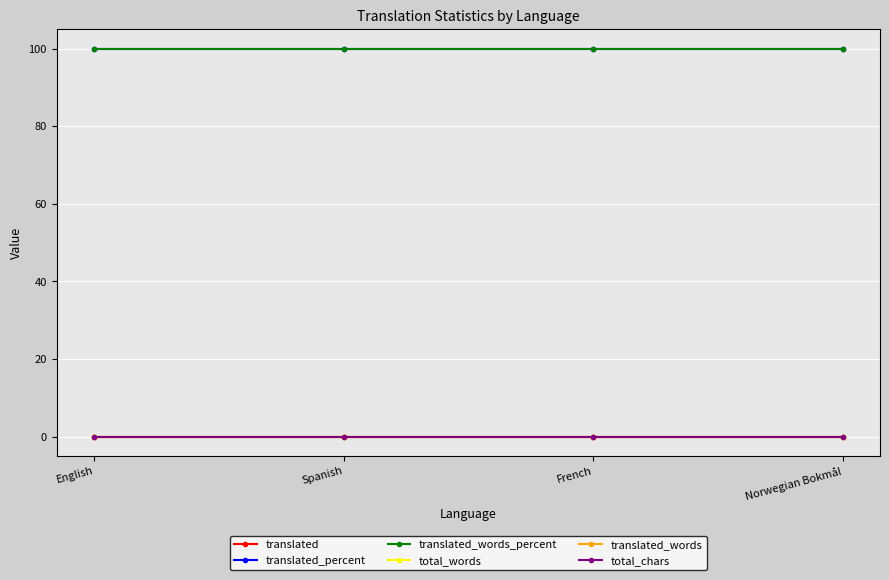

List the labels in order of total_chars value, smallest first.

English, Spanish, French, Norwegian Bokmål